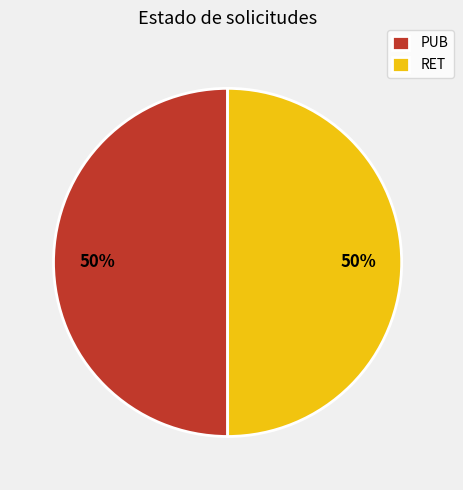

What percentage is the PUB slice, to the nearest percent?

50%